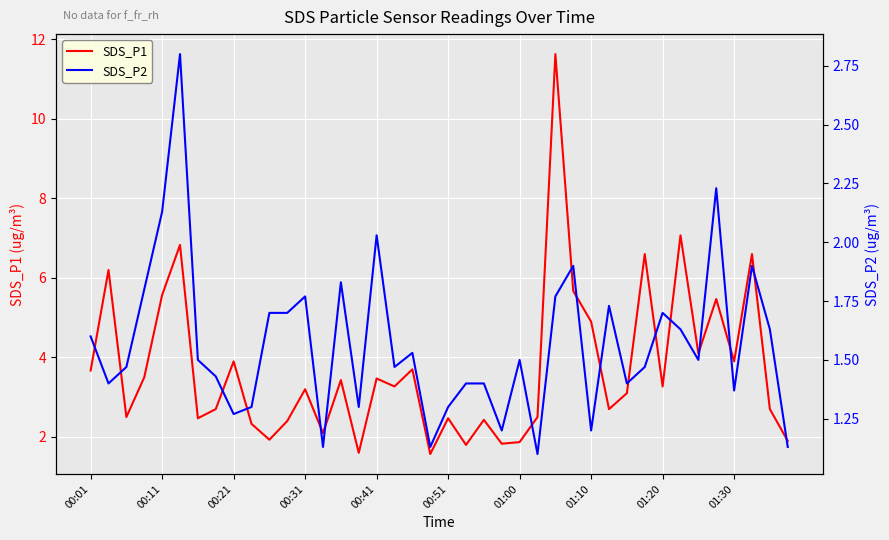

What position from the left is 23?

24